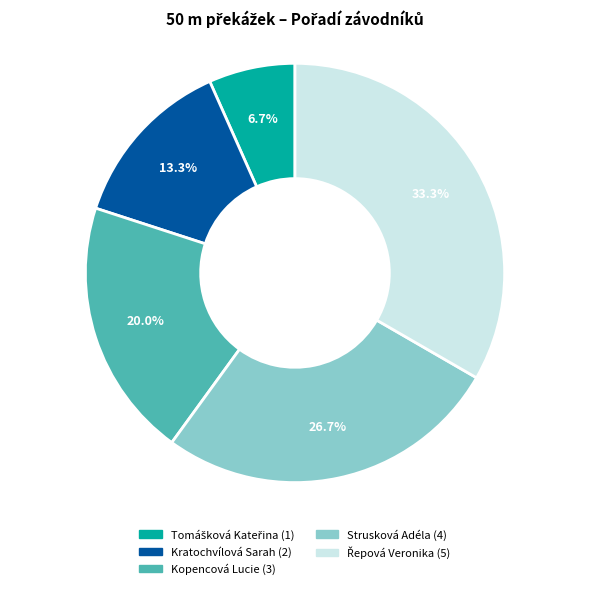

Does Strusková Adéla represent more than half of the total?

No